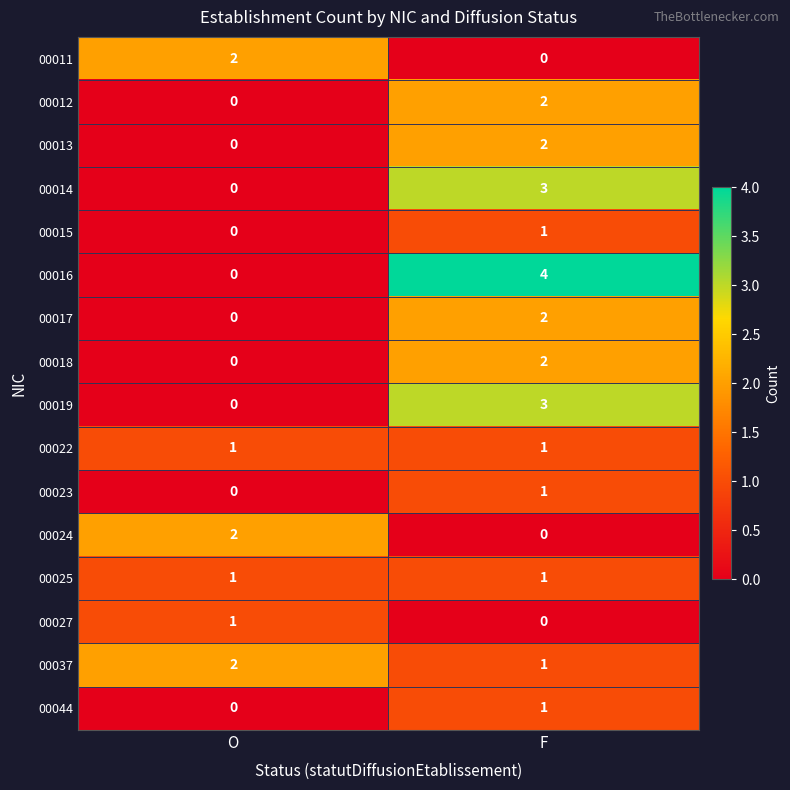

The 00013 series shows 2 at F. True or false?

True